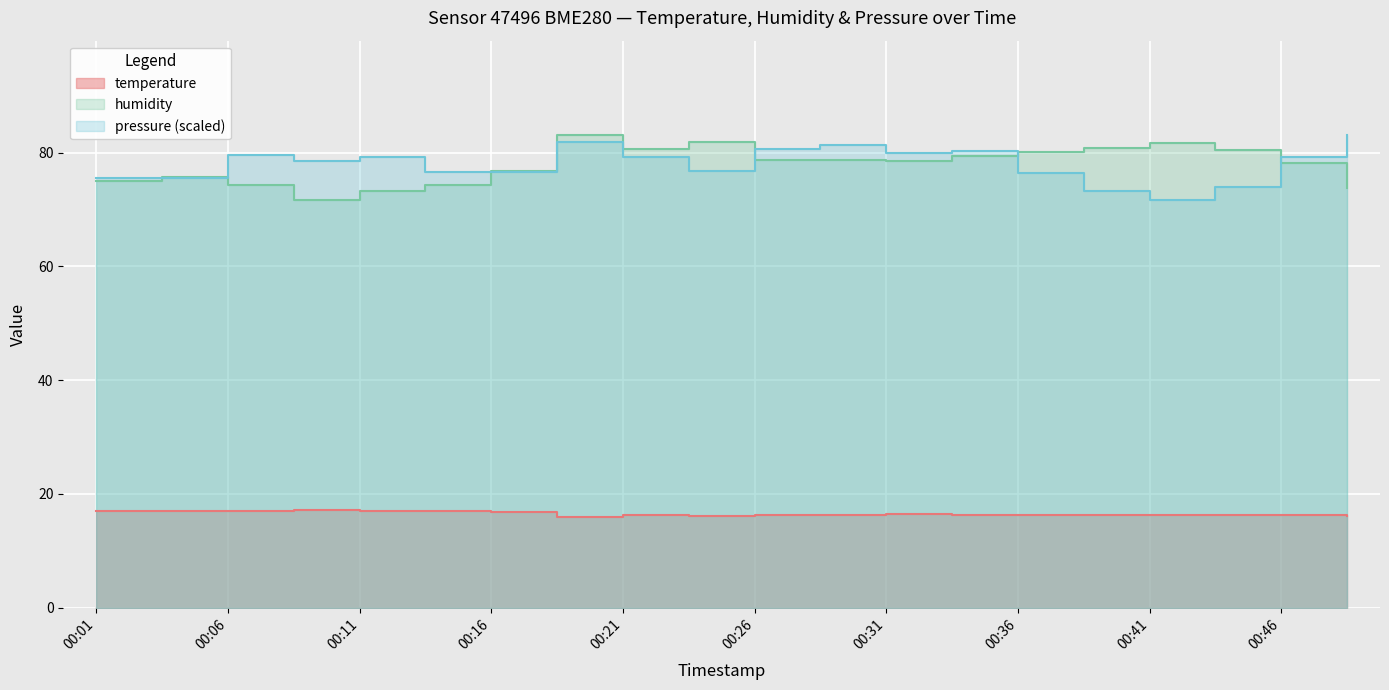

At which label is humidity closest to 77?

00:16